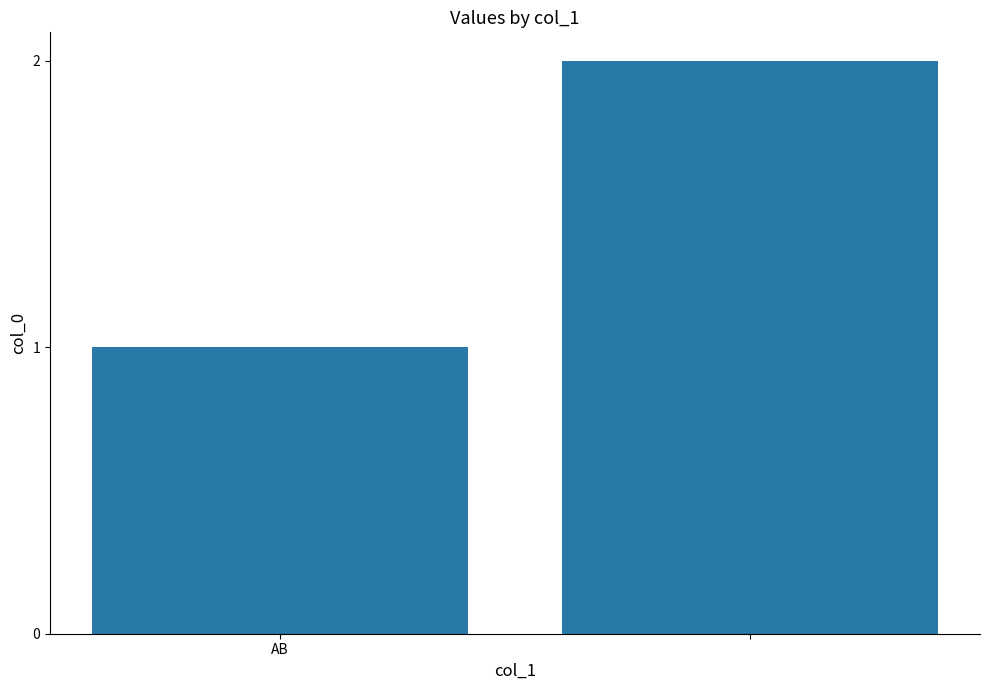

How many data points does each series have?

2